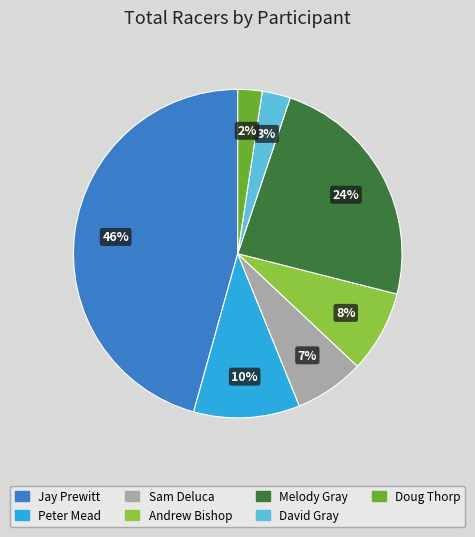

Which category has the biggest portion of the pie?

Jay Prewitt